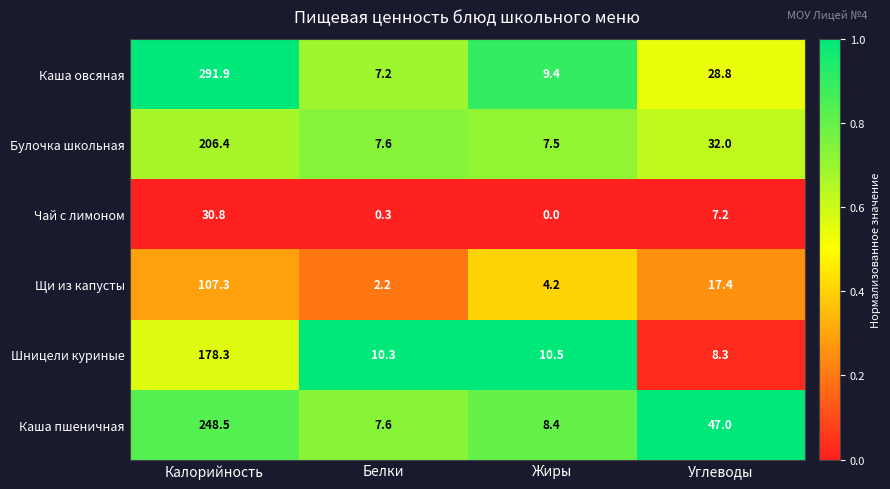

What is the sum of the Щи из капусты values at Углеводы and Белки?

19.6